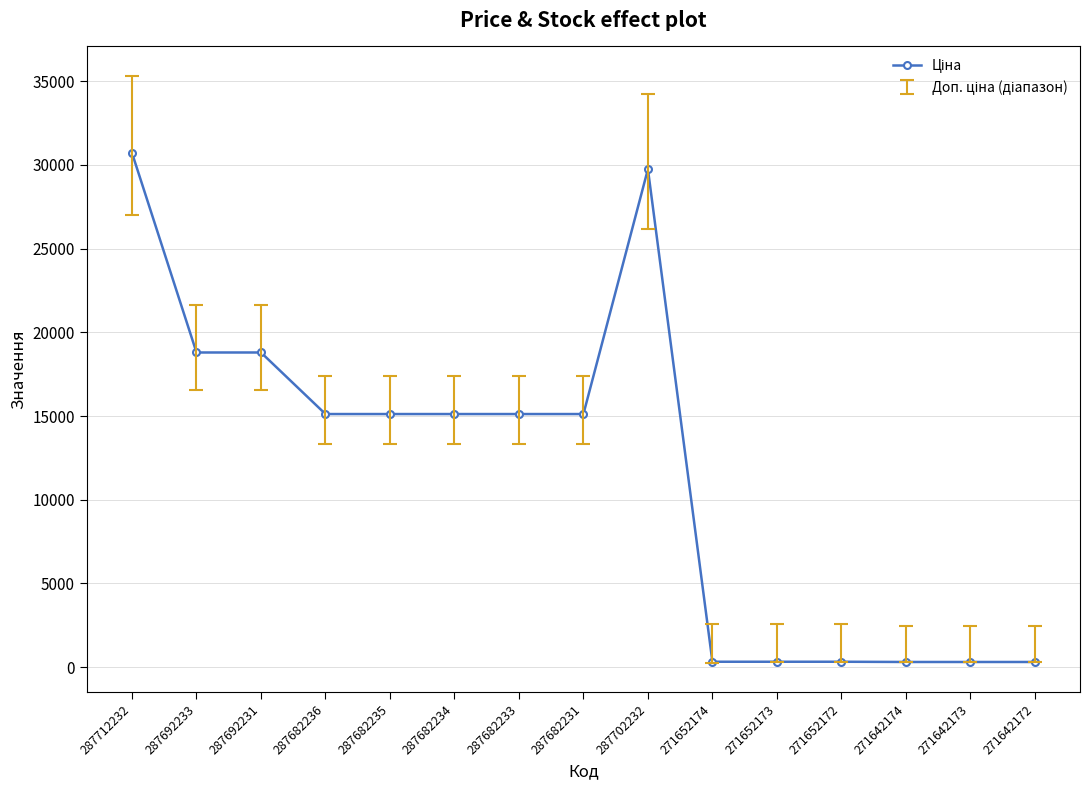

What value does the data have at 287692231?

18796.8